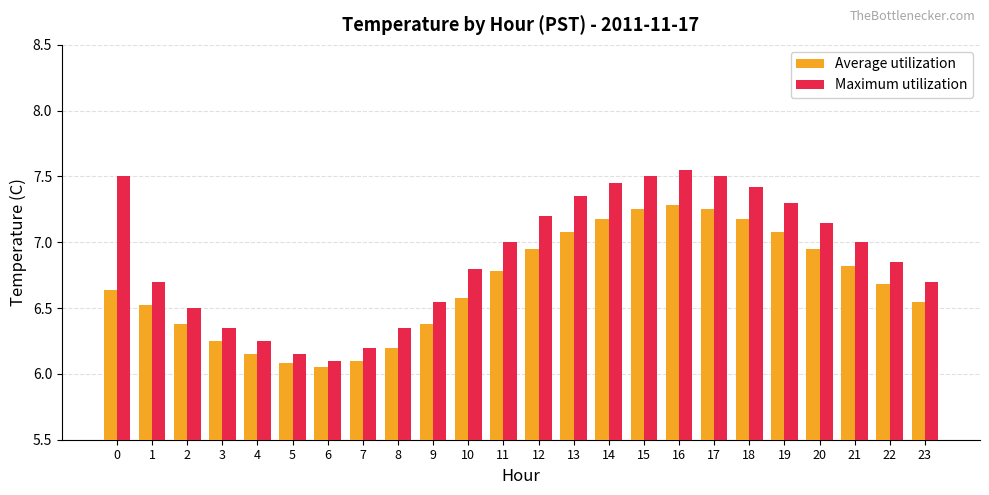

The value of Average utilization at 23 is 6.5. True or false?

True